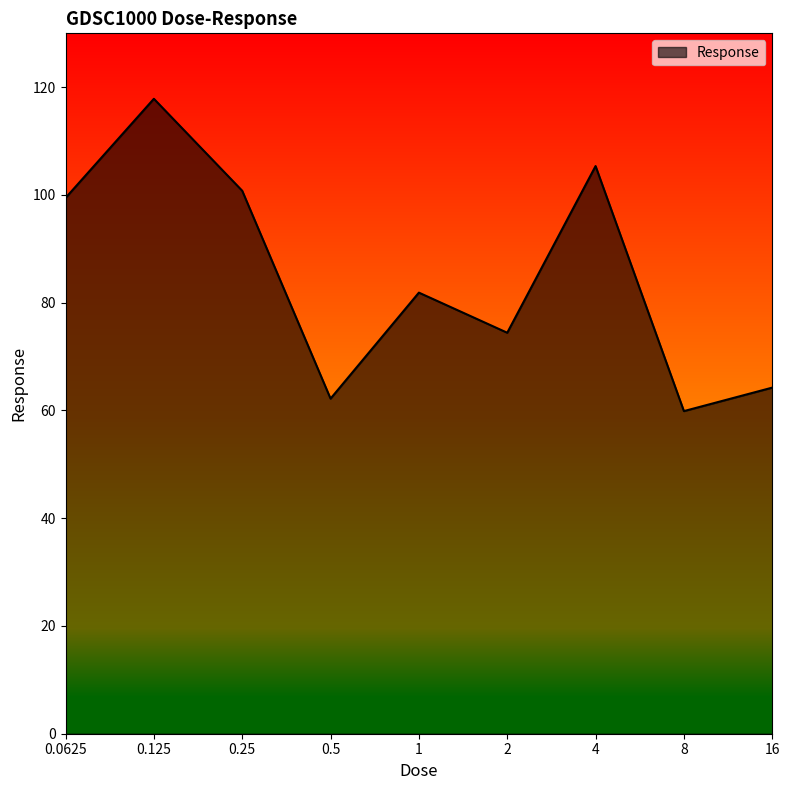

What is the smallest value displayed?

59.9